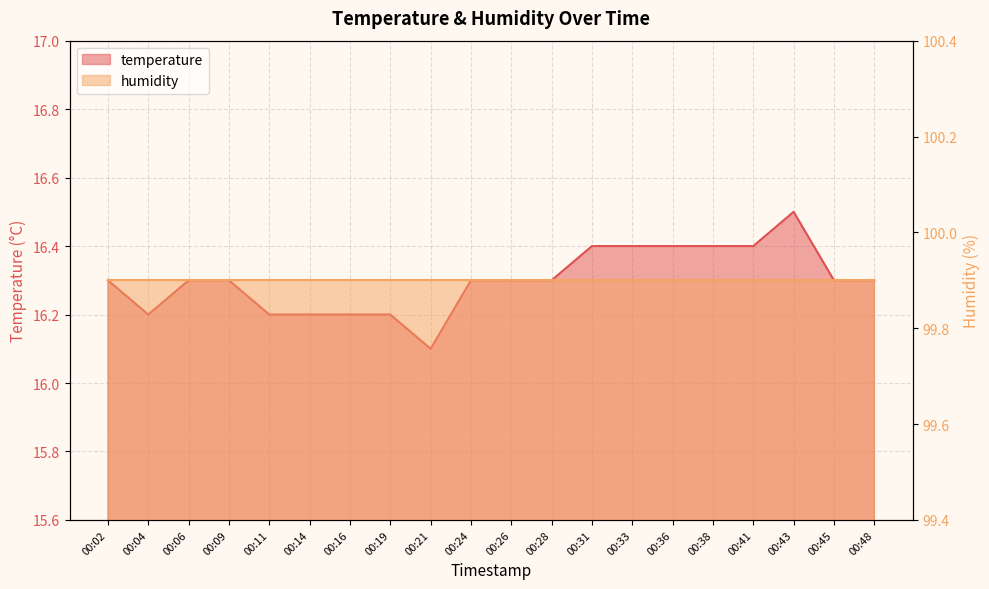

Reading left to right, what are all the values shown in this chart?

00:02=16.3	00:04=16.2	00:06=16.3	00:09=16.3	00:11=16.2	00:14=16.2	00:16=16.2	00:19=16.2	00:21=16.1	00:24=16.3	00:26=16.3	00:28=16.3	00:31=16.4	00:33=16.4	00:36=16.4	00:38=16.4	00:41=16.4	00:43=16.5	00:45=16.3	00:48=16.3